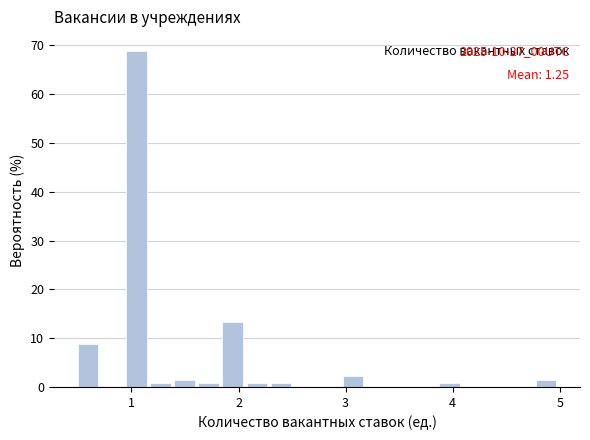

Around what value on the x-axis is the tallest bar? Give the approximate position of its centre, as read against the axis.

1.0